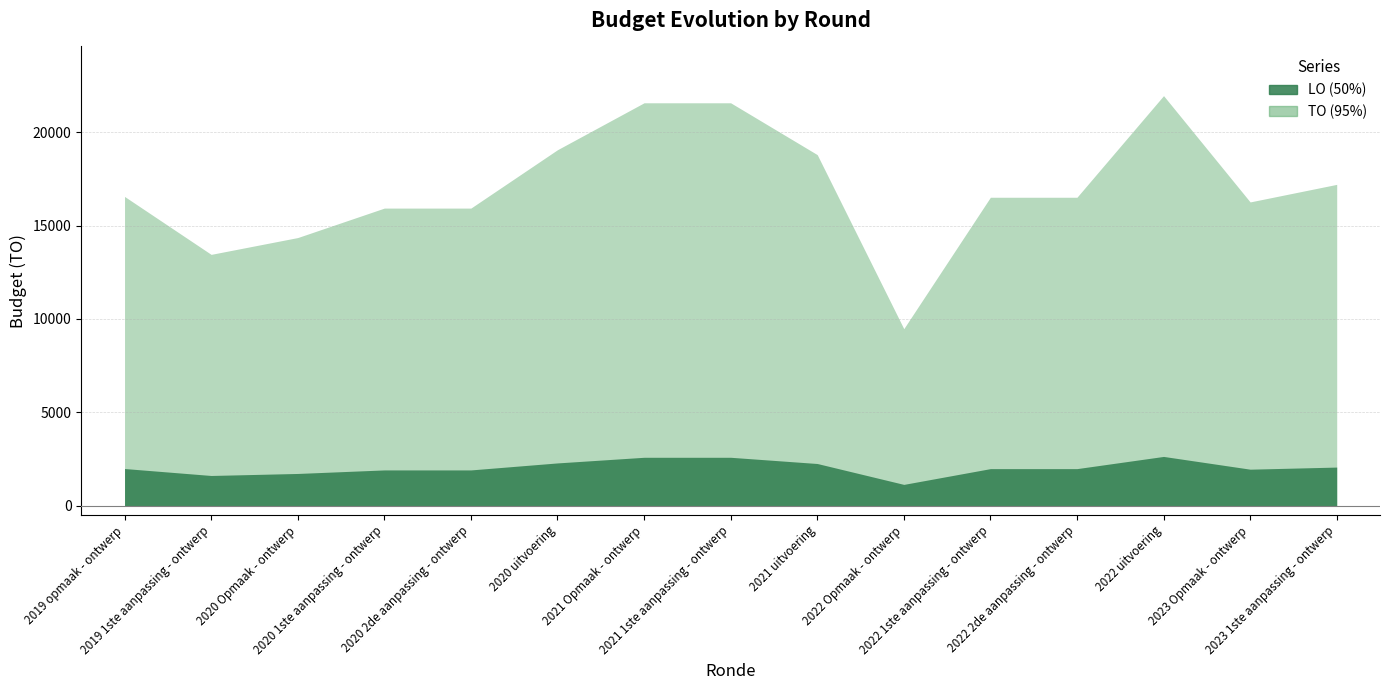

In TO, how many points are higher than both neighbors (excluding endpoints)?

1